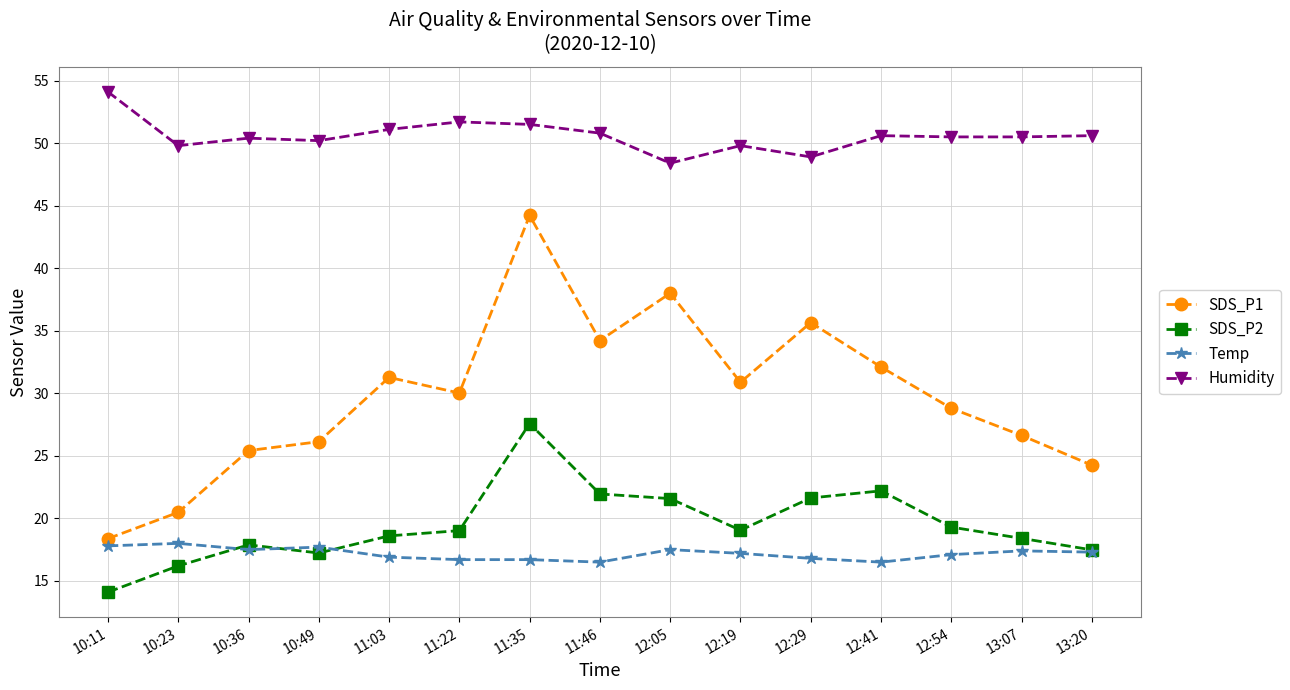

Is the value of Humidity at 12:19 greater than the value of Temp at 12:29?

Yes